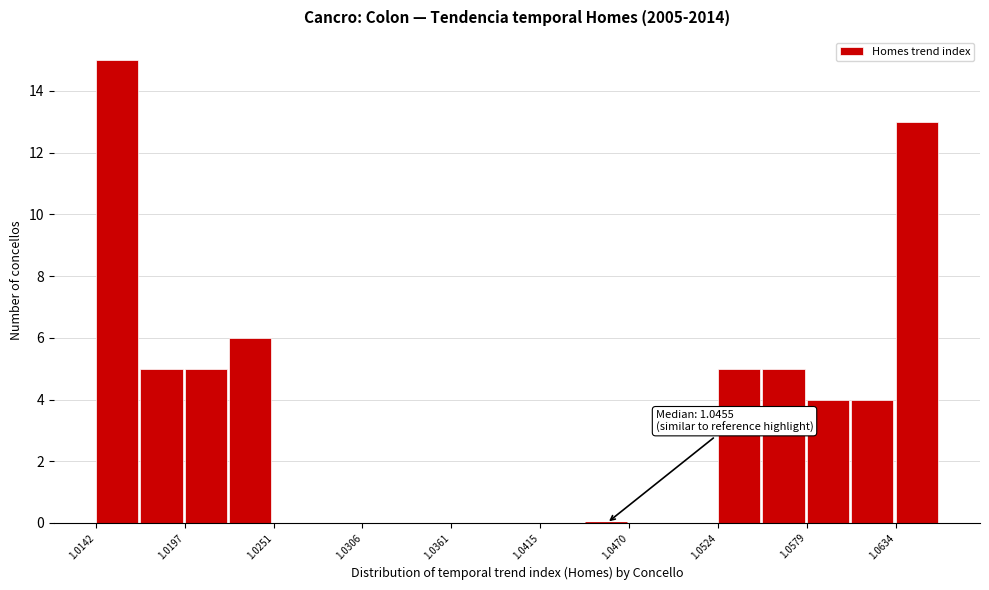

Read against the x-axis, roughly where is the centre of the tallest bar?

1.015